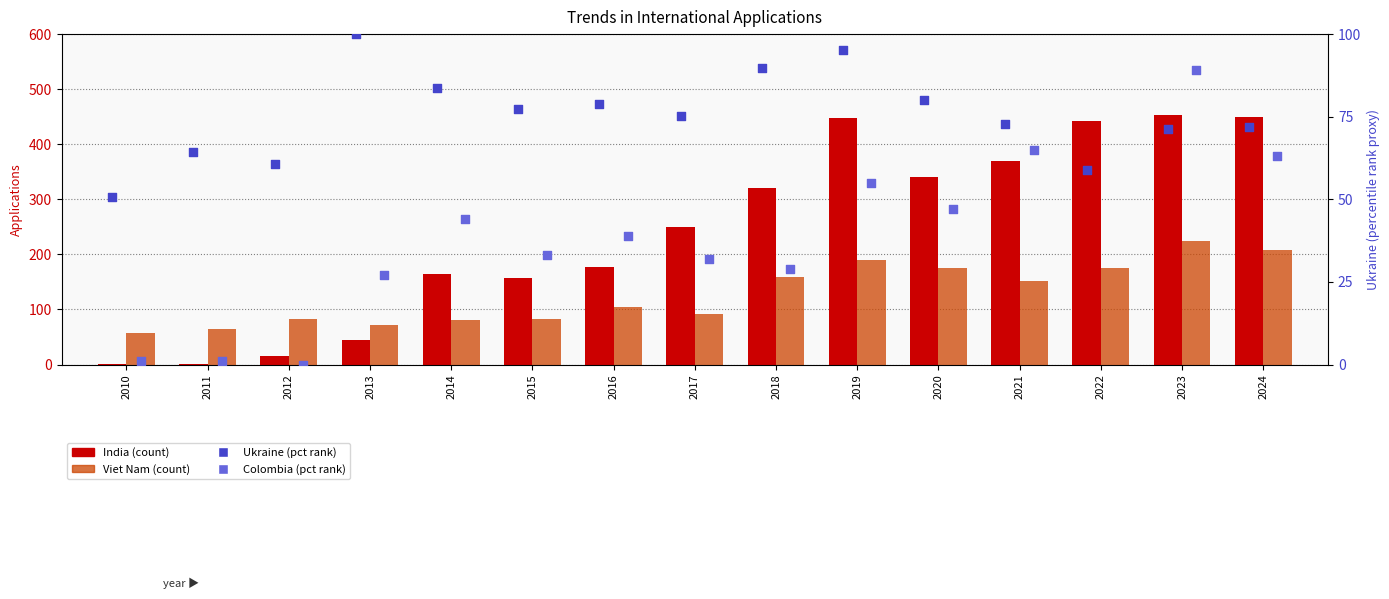

What are all the series names shown in the legend?

India, Viet Nam, Ukraine (pct rank), Colombia (pct rank)